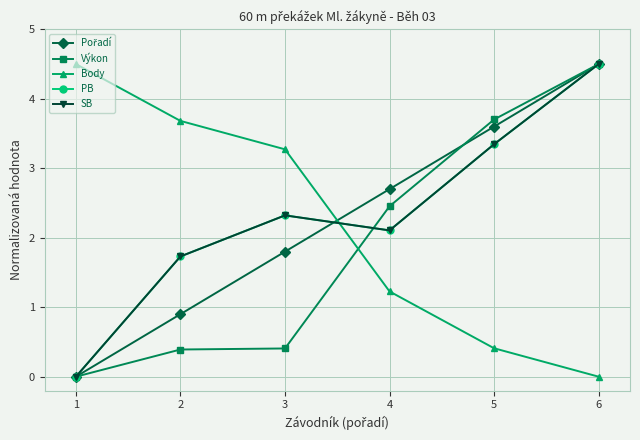

The SB series shows 4.5 at 6. True or false?

True